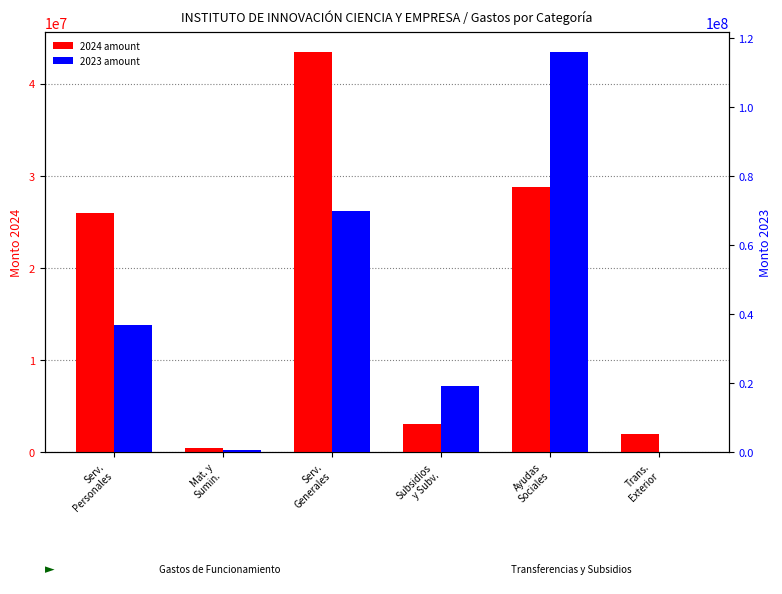

What is the minimum value for 2024?

436083